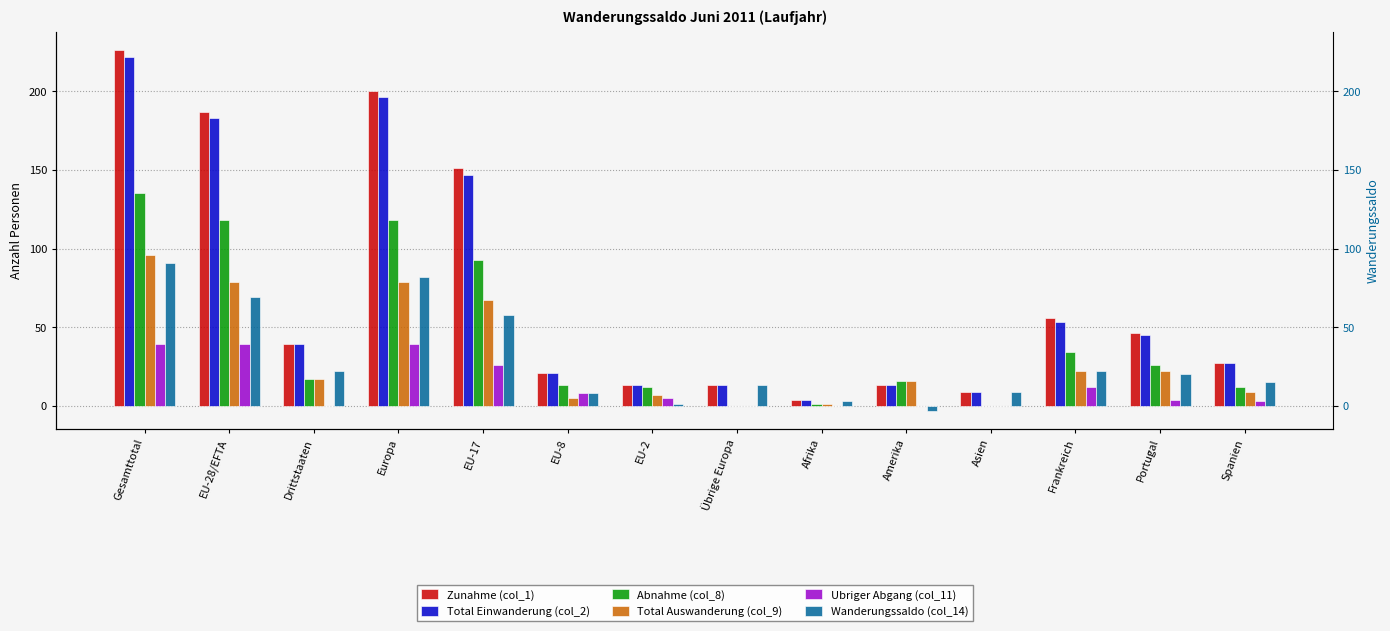

What position from the left is Spanien?

14